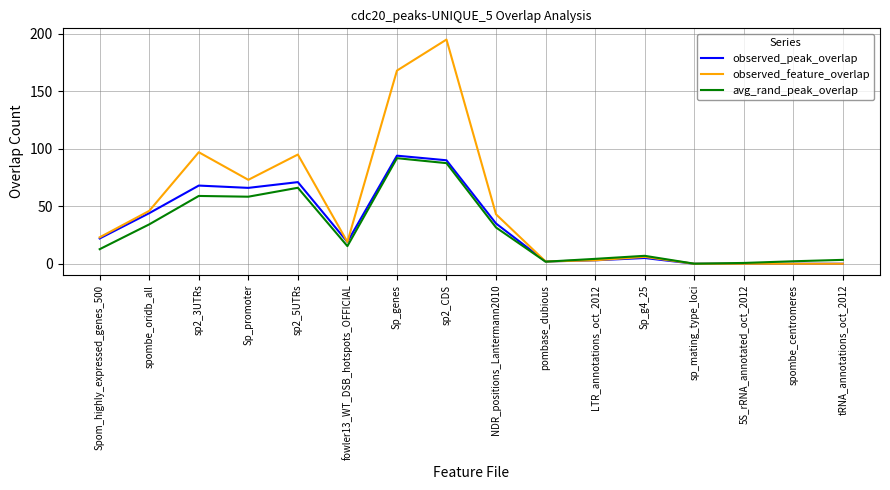

What is the average value of the avg_rand_peak_overlap series?

29.7